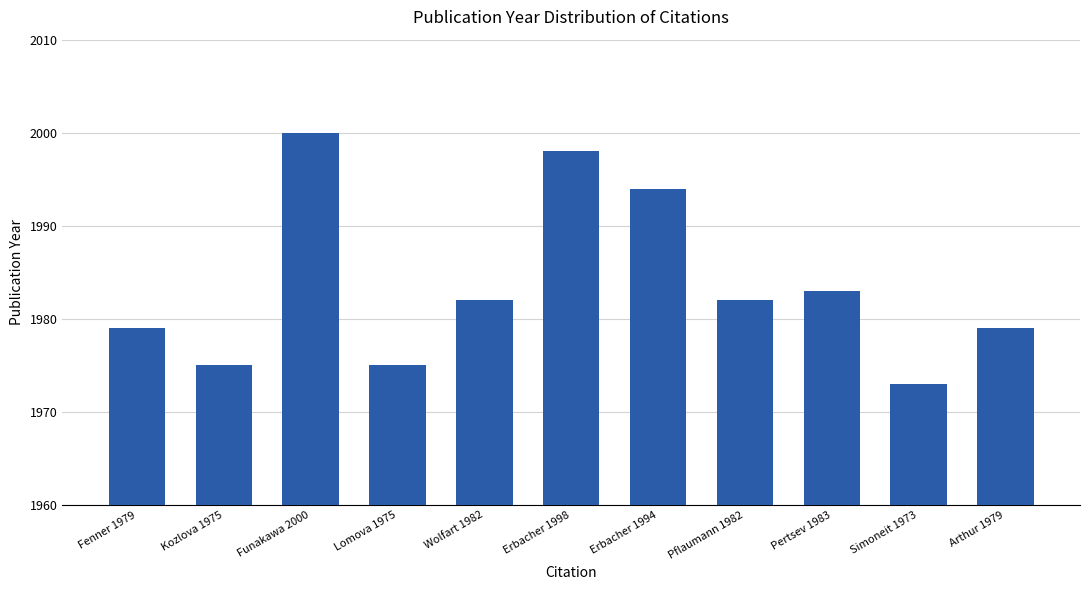

At which category does the chart reach its peak across all series?

Funakawa 2000